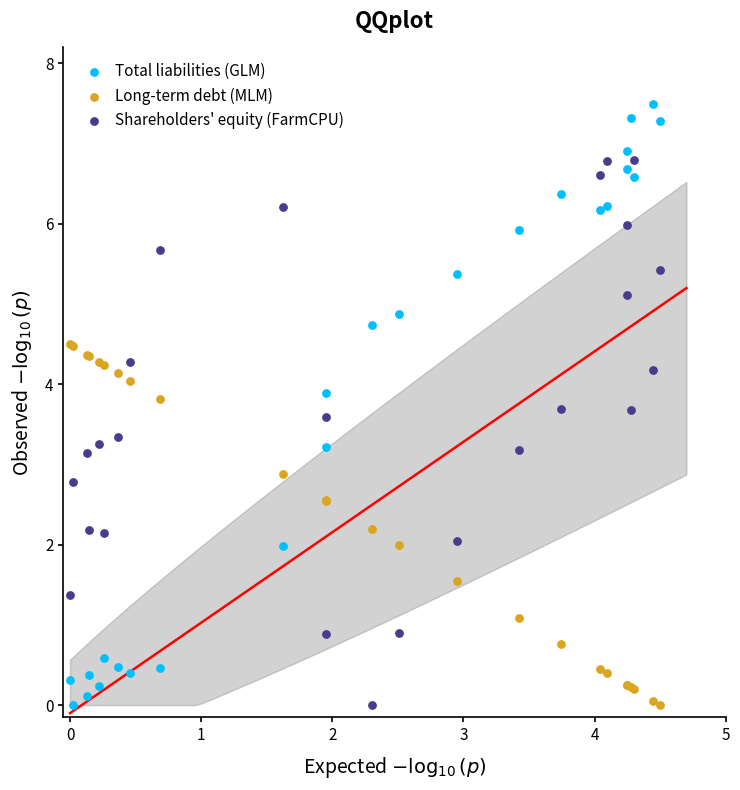

What are all the series names shown in the legend?

Total liabilities (GLM), Long-term debt (MLM), Shareholders' equity (FarmCPU)